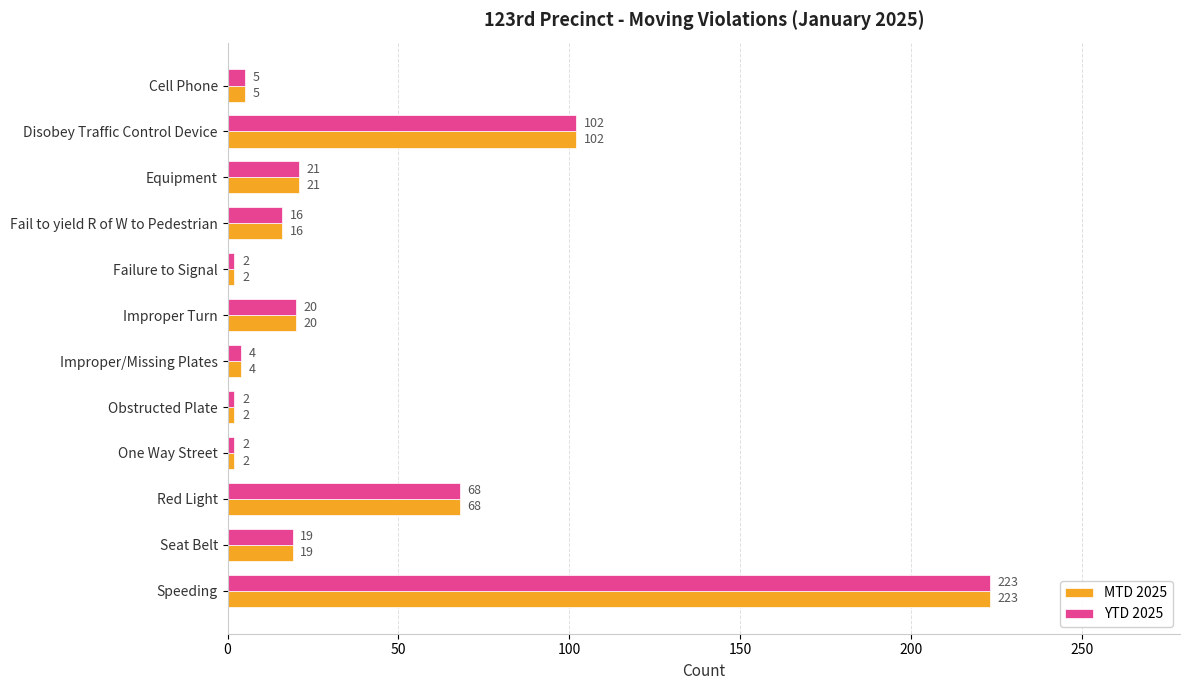

The value of YTD 2025 at Speeding is 223. True or false?

True